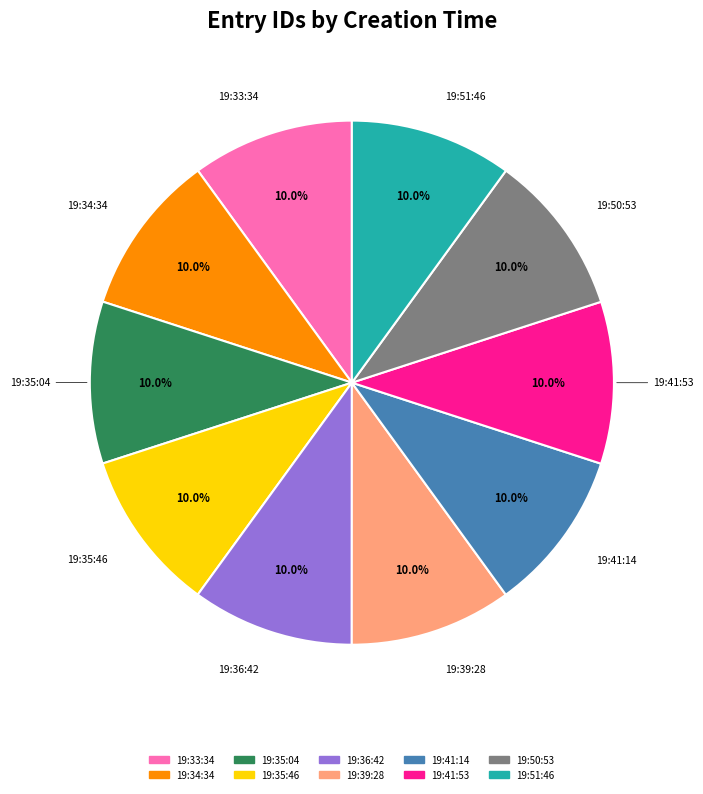

Is it true that 19:39:28 is 19% of the pie?

False